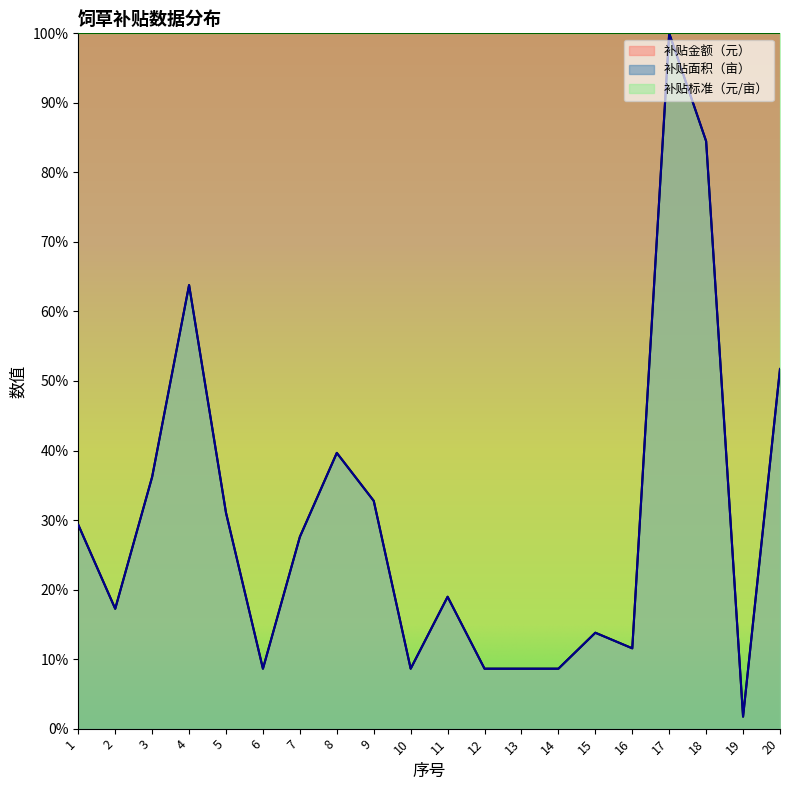

Does the chart display data point markers on the line(s)?

No